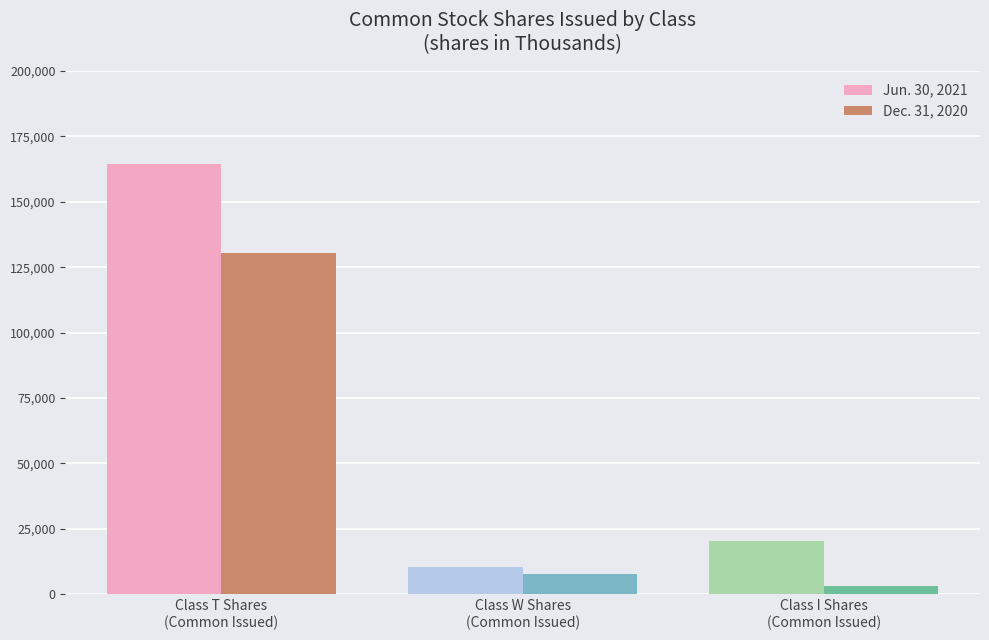

Where does the Dec. 31, 2020 series first go above 7866?

Class T Shares
(Common Issued)